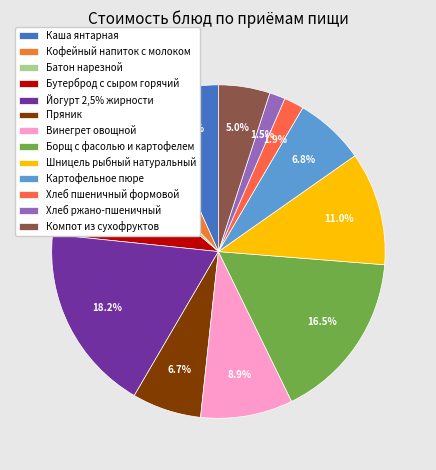

To the nearest percent, what portion does Каша янтарная represent?

7%